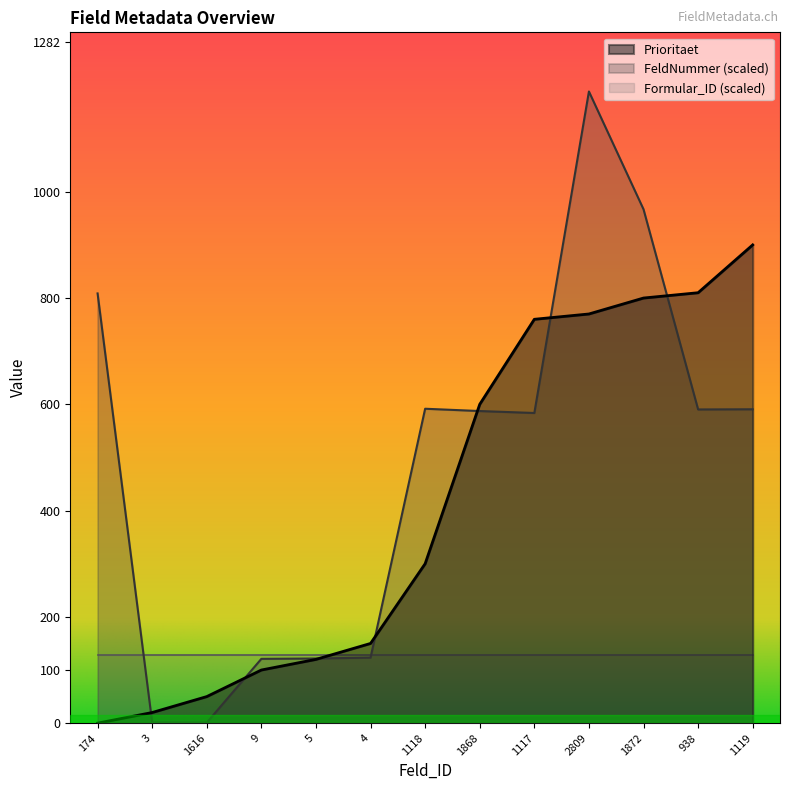

What is the label of the 6th point from the right?

1868